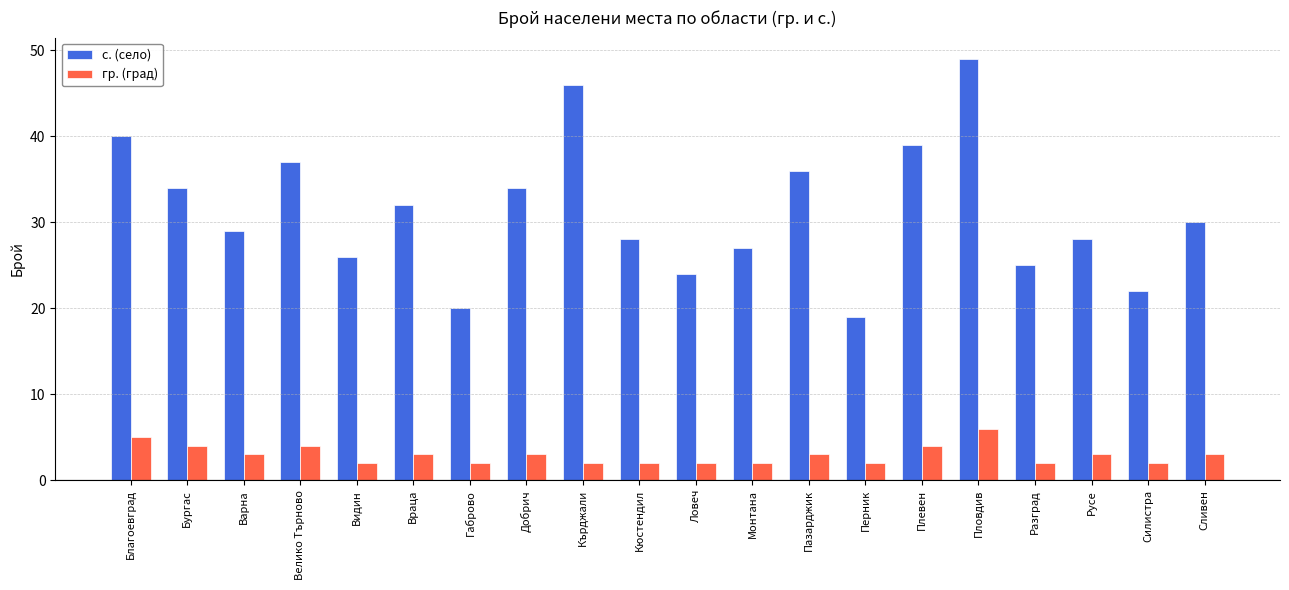

What are all the series names shown in the legend?

с. (село), гр. (град)